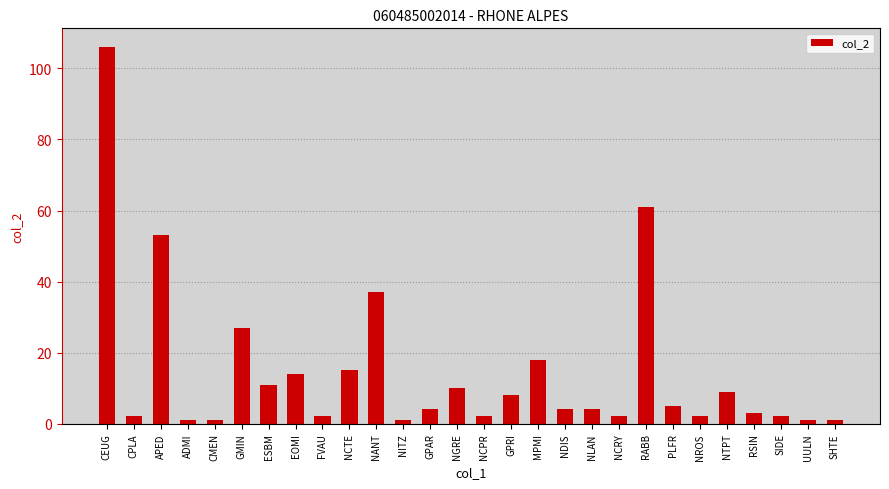

Is it true that the value at PLFR is 5?

True